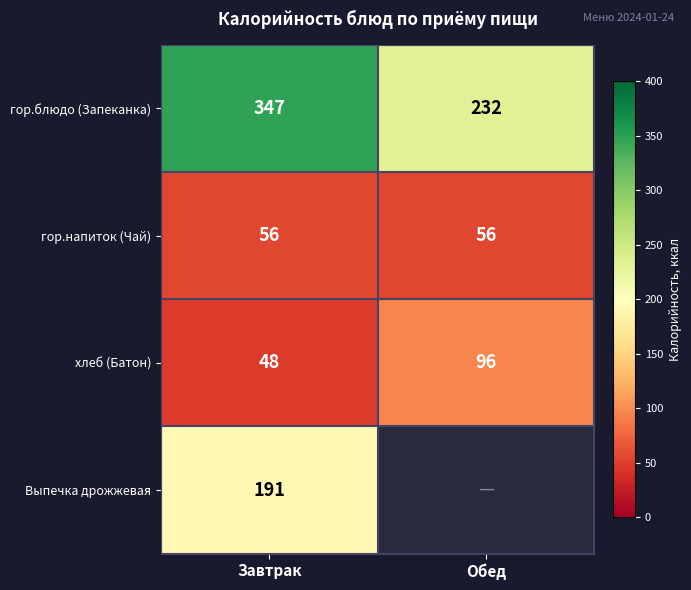

Is it true that Выпечка дрожжевая equals 52 at Завтрак?

False